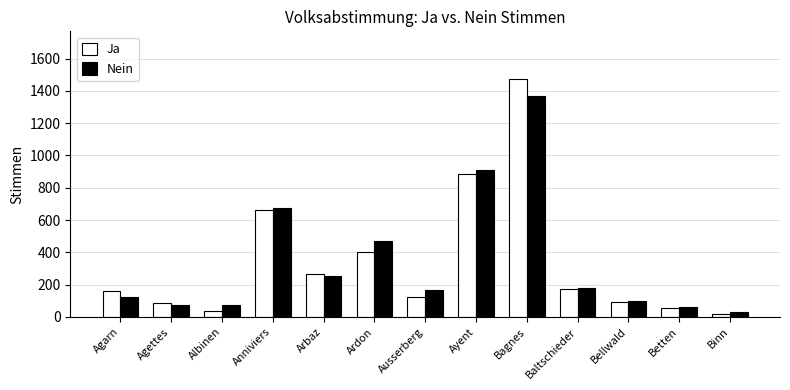

At which category is the sum across all series the highest?

Bagnes